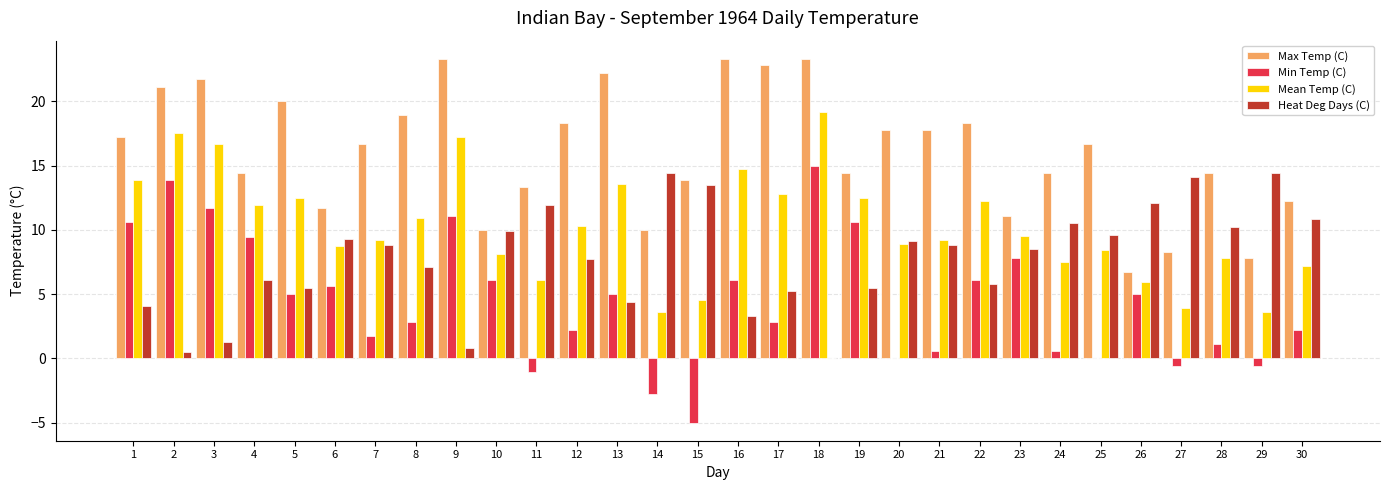

At which label is Mean Temp (C) closest to 11?

8